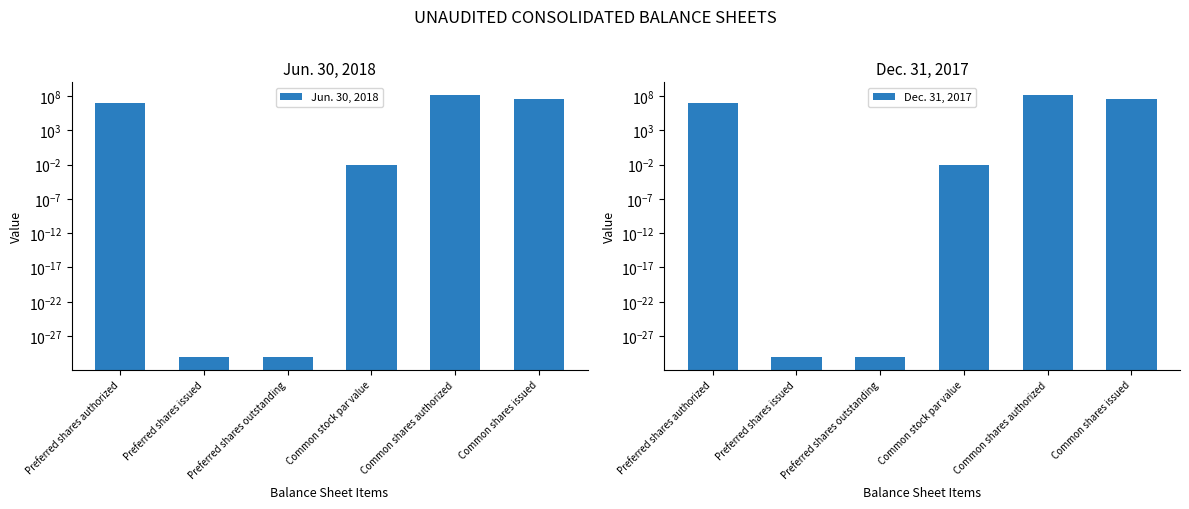

What is the difference between the maximum and second lowest values in the Dec. 31, 2017 series?

125000000.0